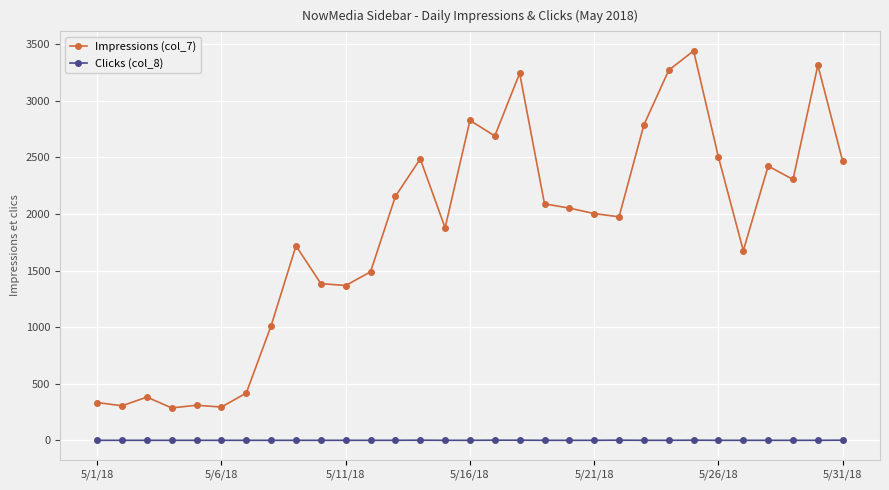

List the series in order of their peak value, highest first.

Impressions (col_7), Clicks (col_8)